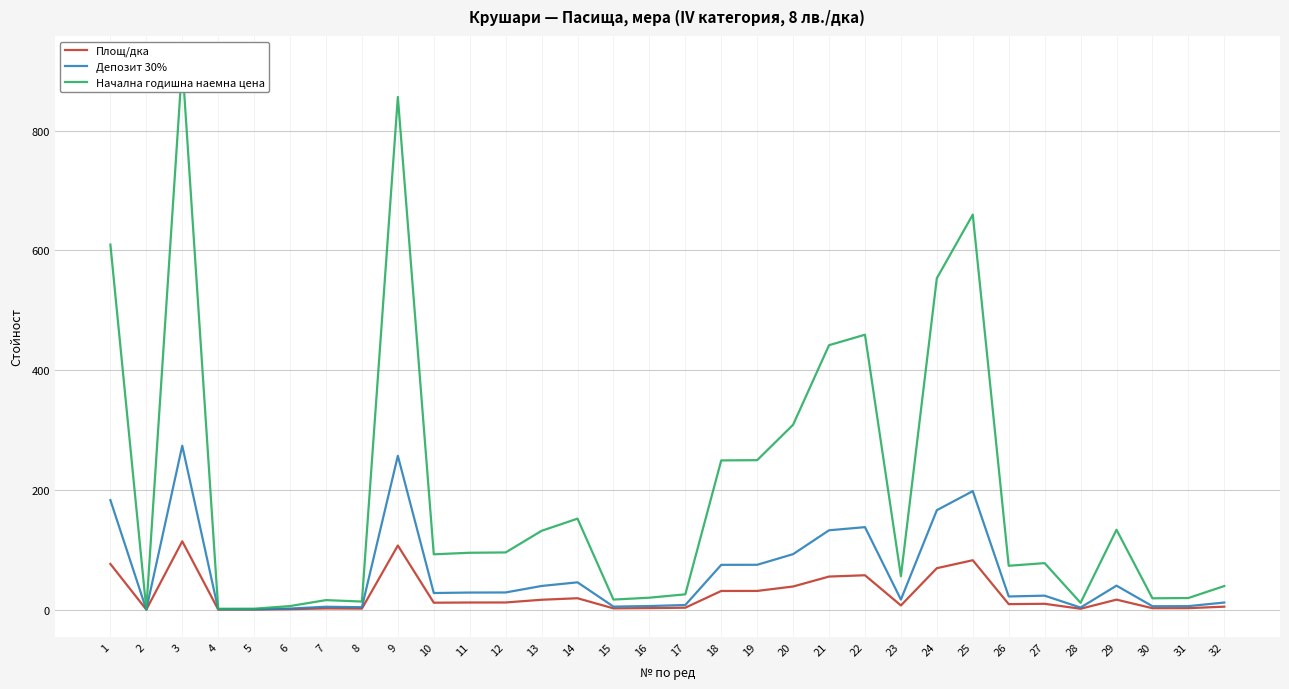

How many lines are shown in the chart?

3